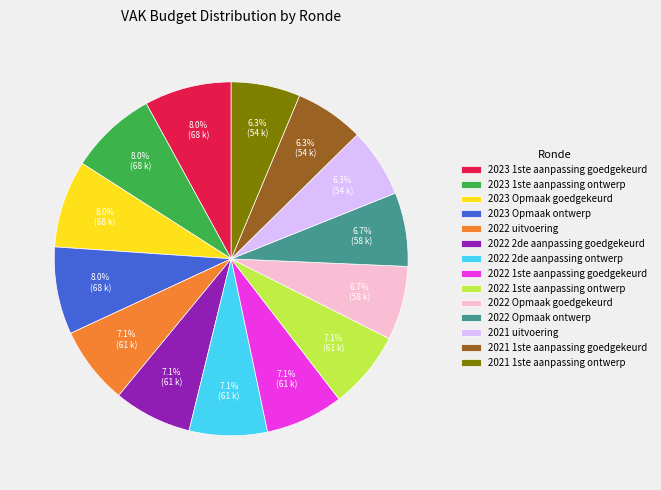

Approximately how many times larger is the value at 2023 1ste aanpassing goedgekeurd compared to 2022 uitvoering?

1.1